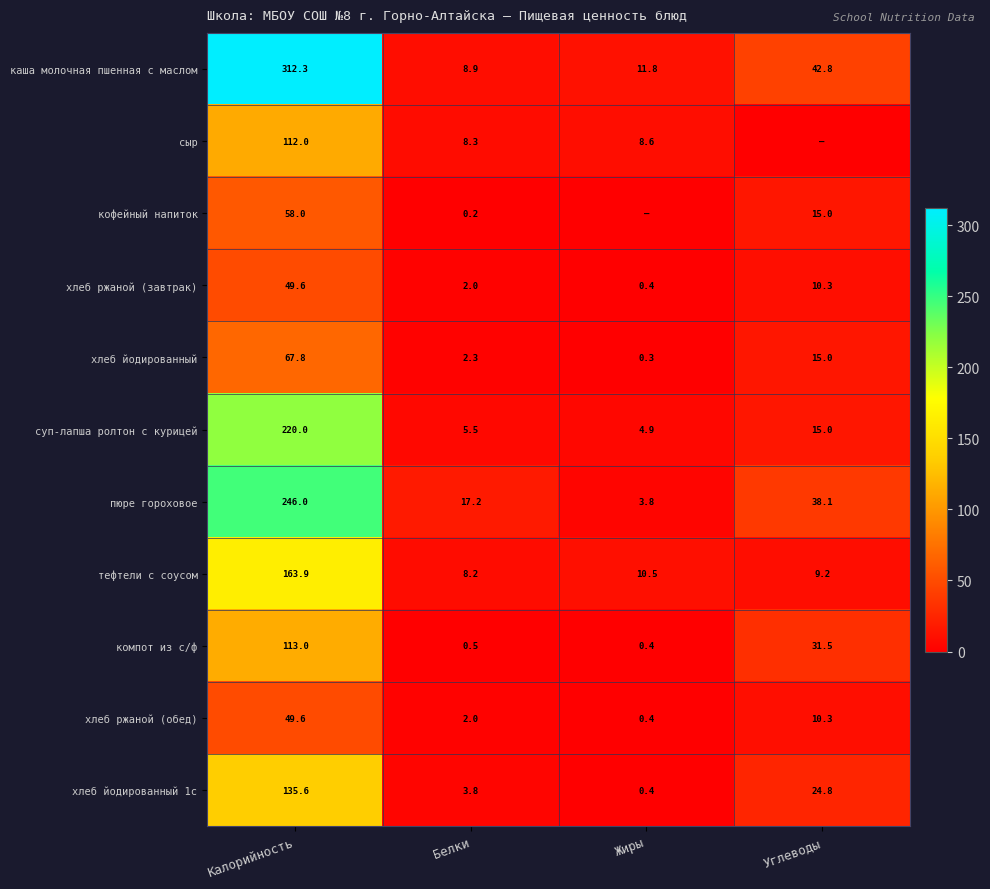

Is the value of хлеб йодированный 1с at Жиры greater than the value of компот из с/ф at Калорийность?

No